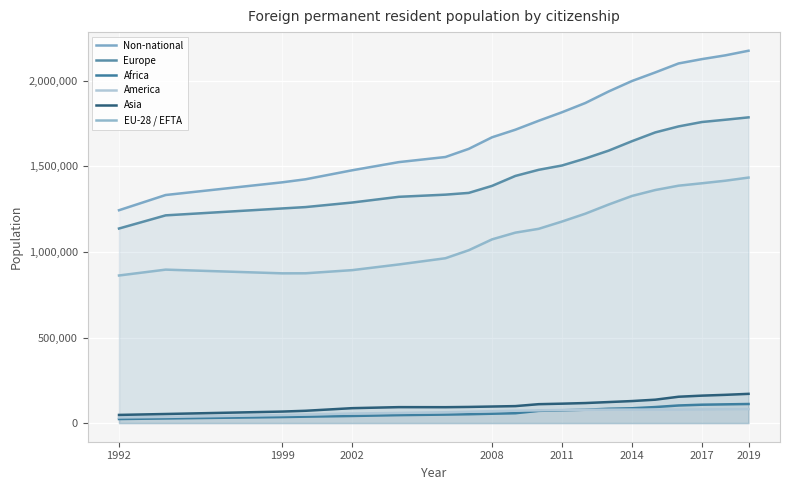

True or false: EU-28 / EFTA and Non-national cross at least once.

False